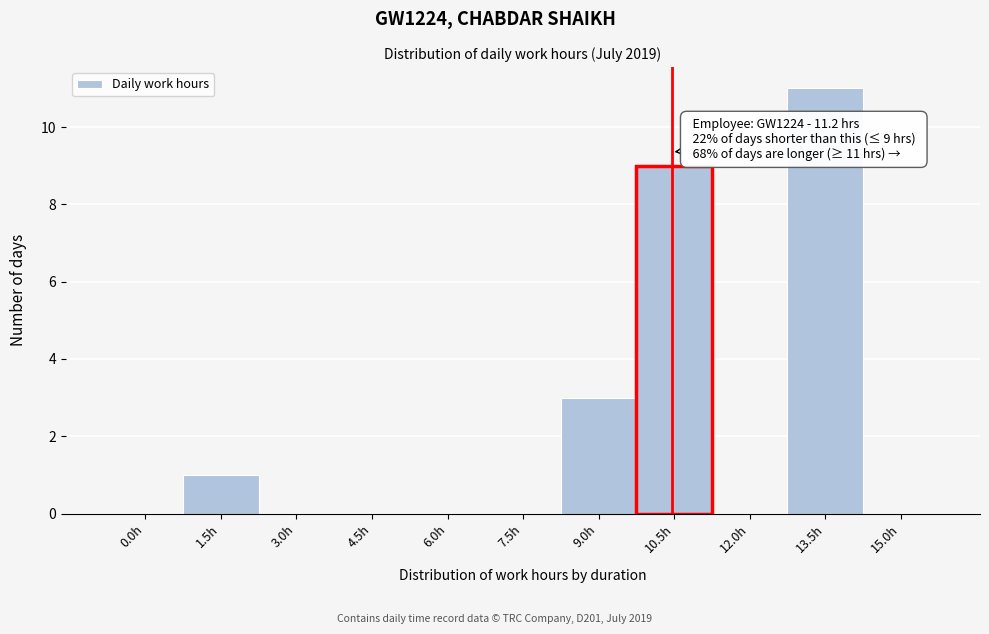

Reading left to right, what are all the values shown in this chart?

0.0h=0	1.5h=1	3.0h=0	4.5h=0	6.0h=0	7.5h=0	9.0h=3	10.5h=9	12.0h=0	13.5h=11	15.0h=0